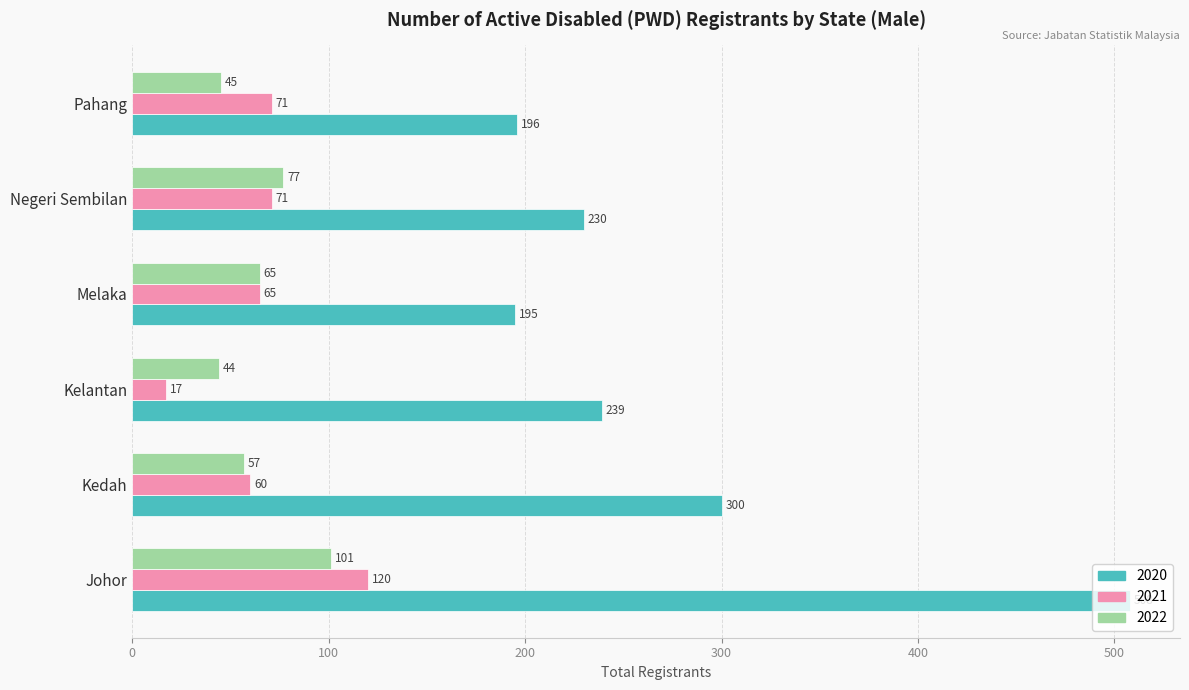

Which series has the largest range (max minus min)?

2020